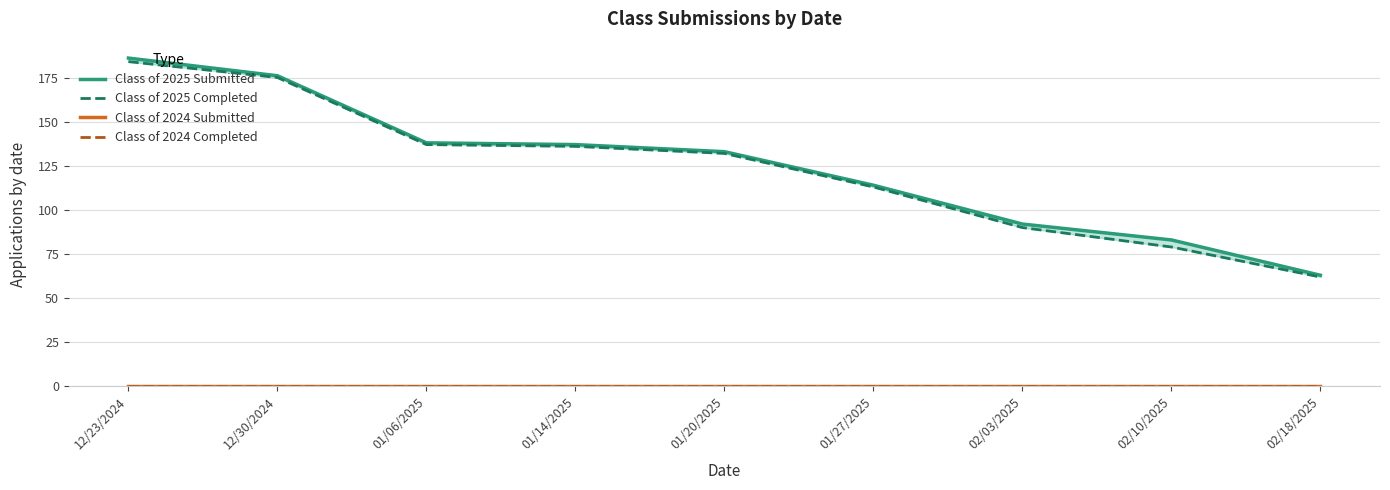

Does the chart have visible grid lines?

Yes